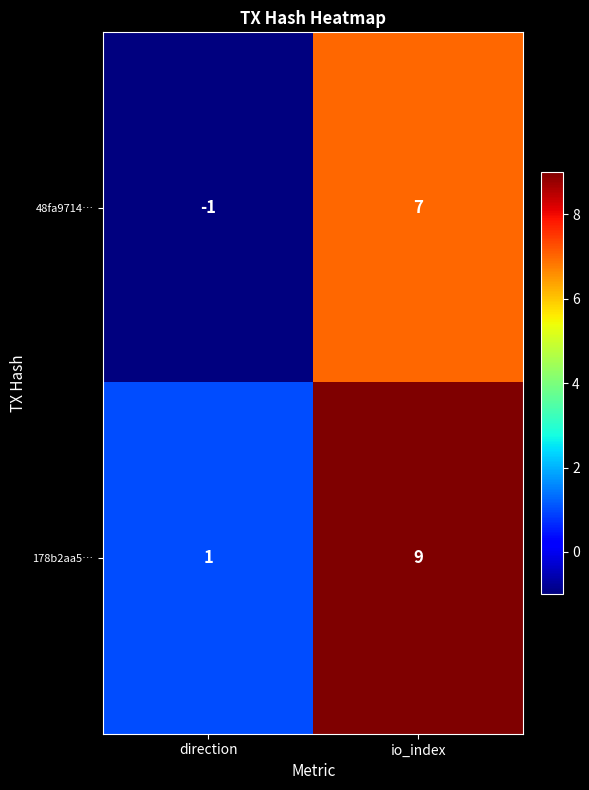

Where is 48fa9714… nearest to the value 3?

direction